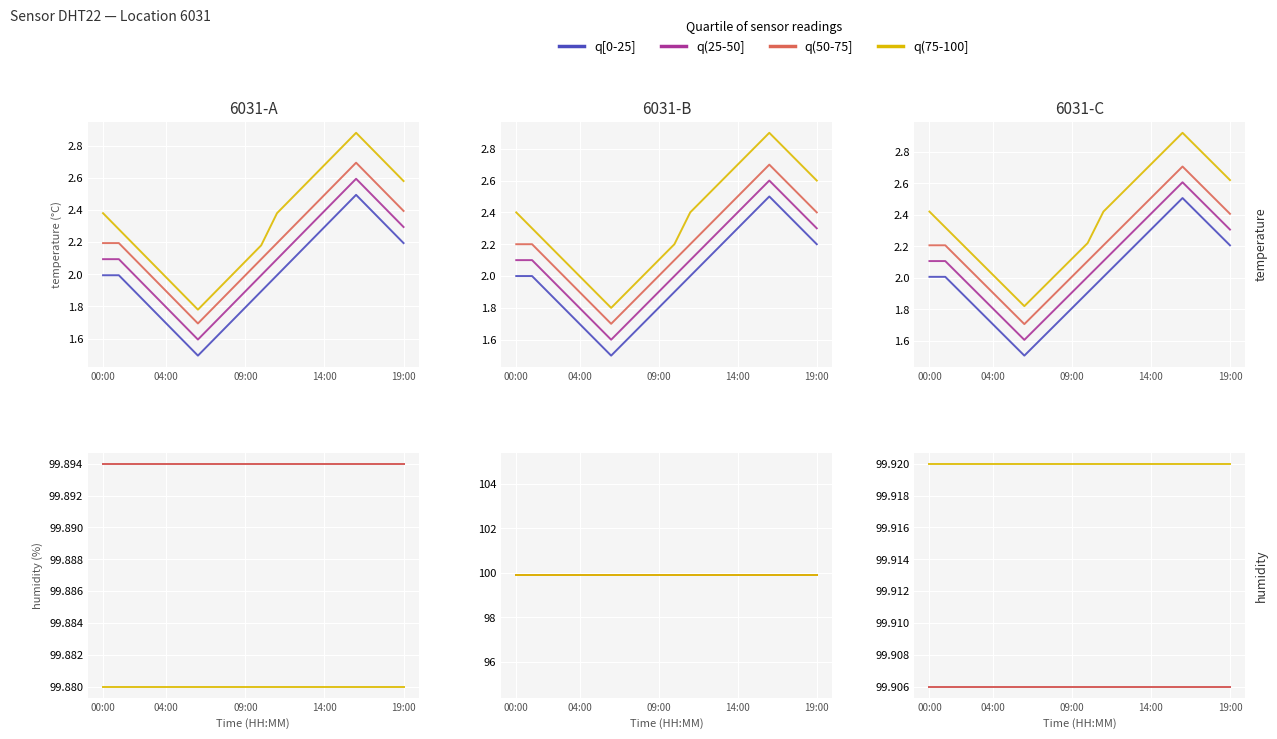

At how many categories does at least one series exceed 99?

20